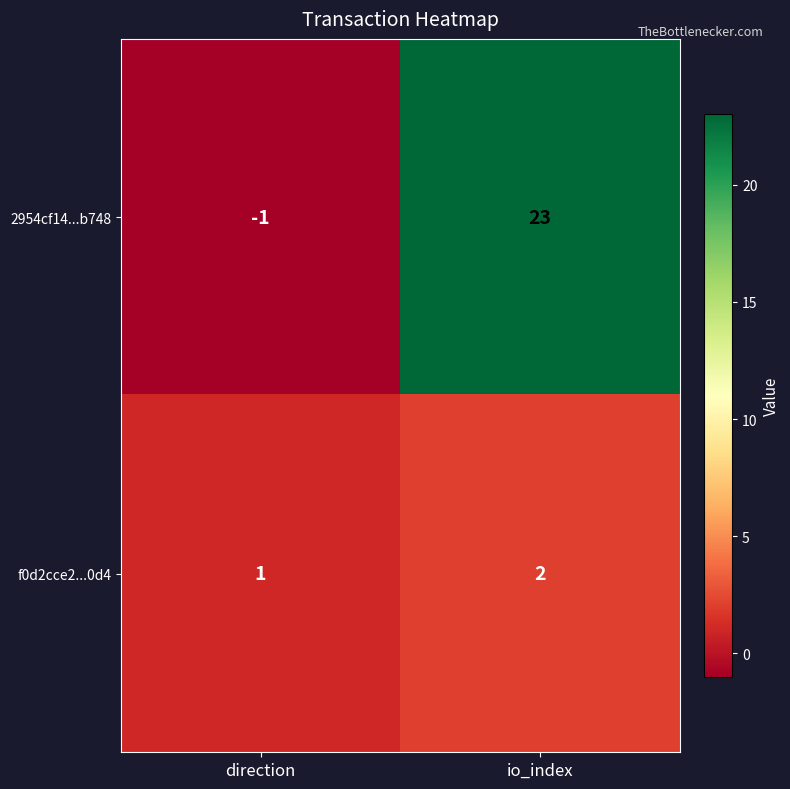

At which category is the sum across all series the highest?

io_index